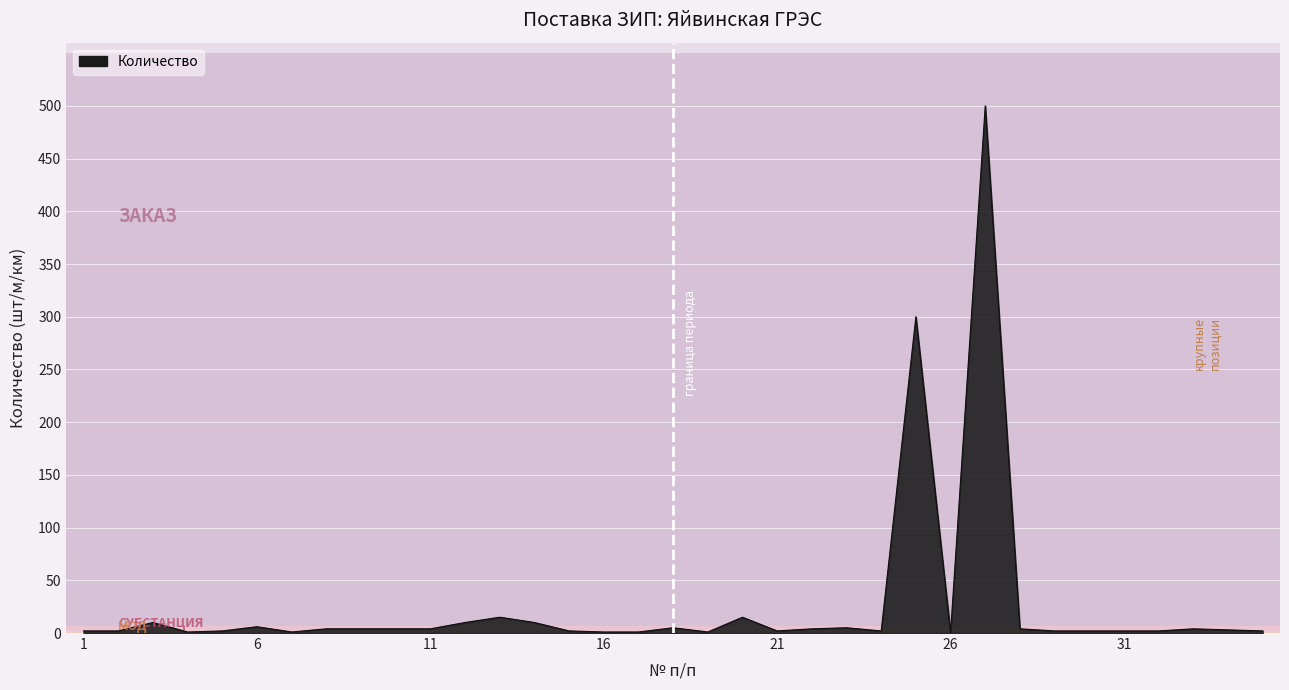

Count the number of data series in this chart.

1